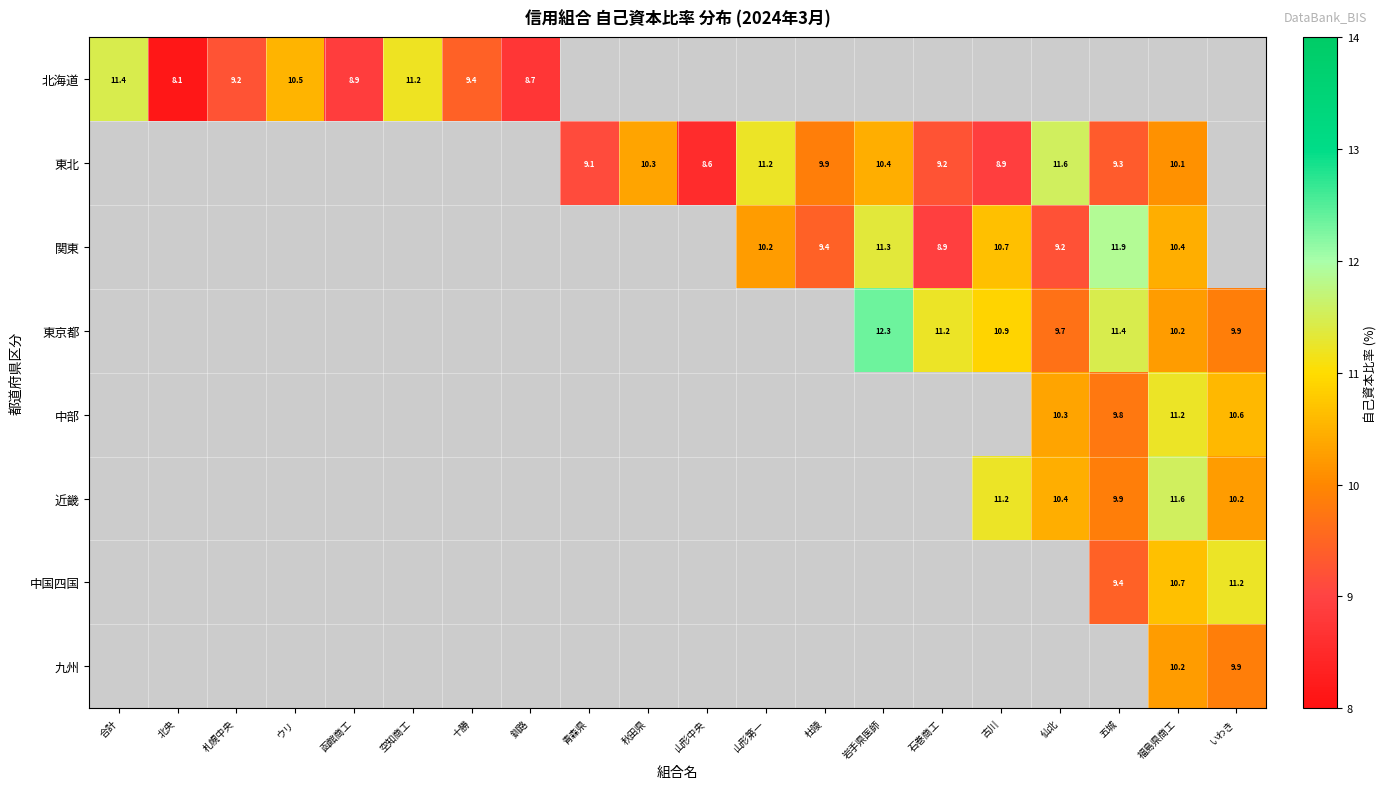

How many categories are shown in the chart?

20